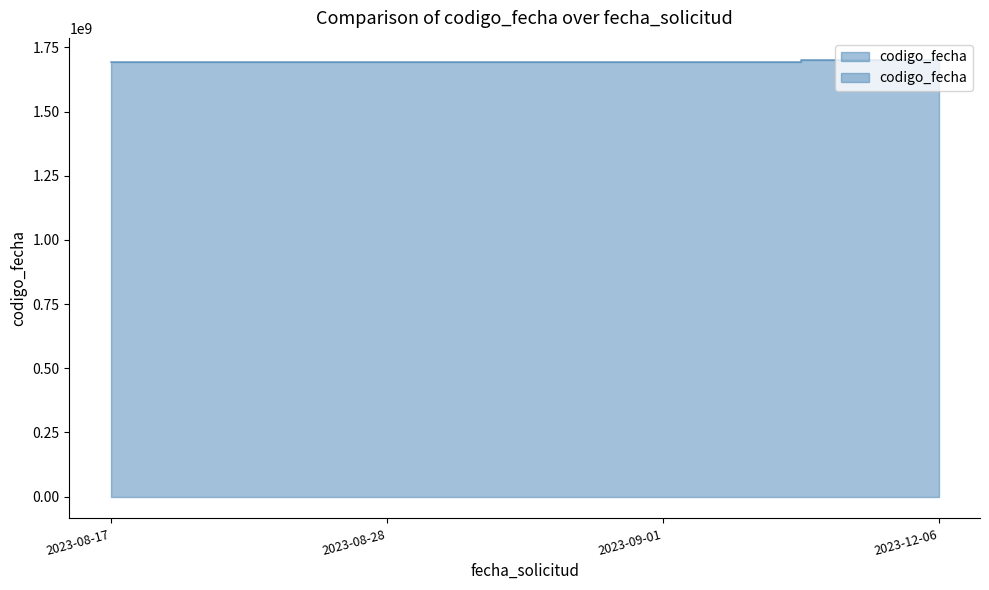

Count the number of categories in the chart.

4